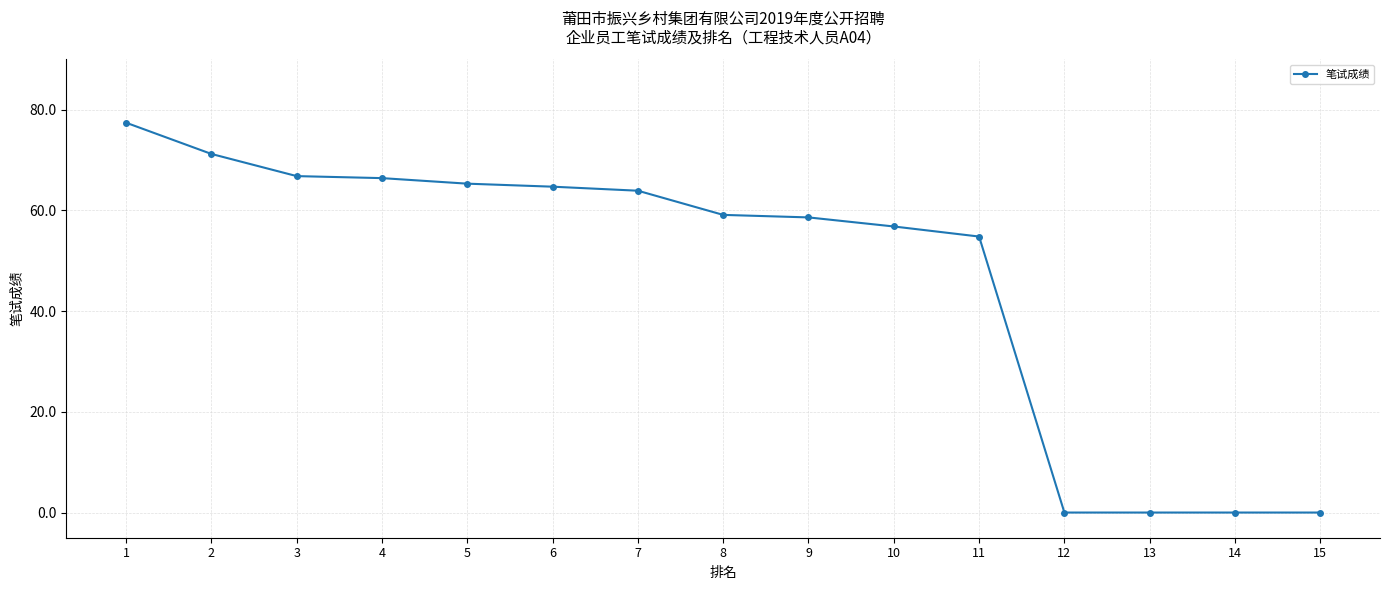

At which label is the value closest to 38?

11